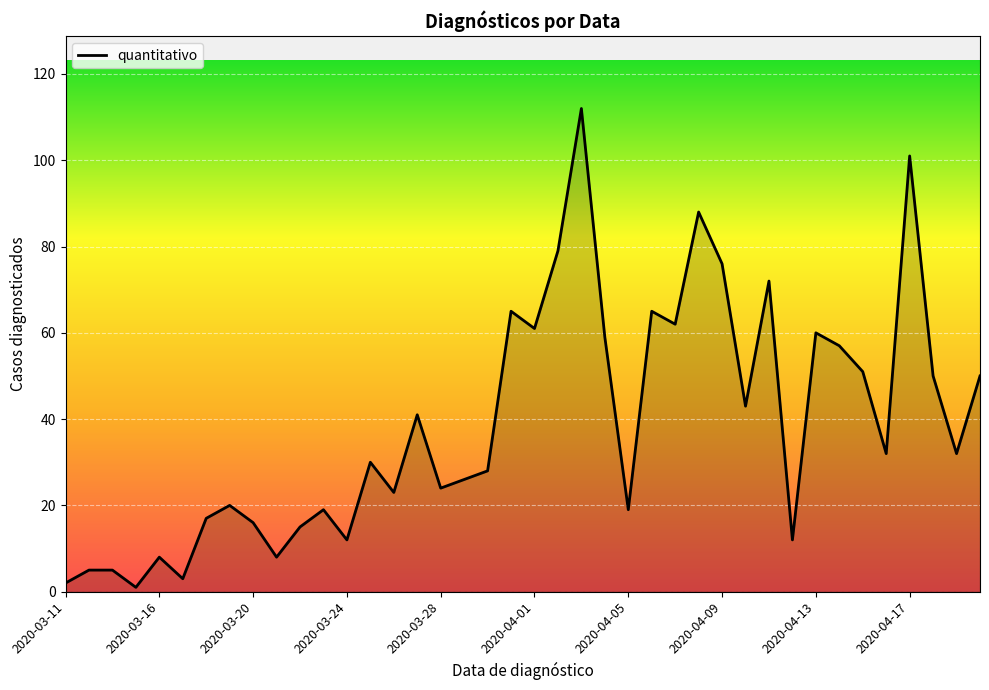

What is the greatest value displayed?

112